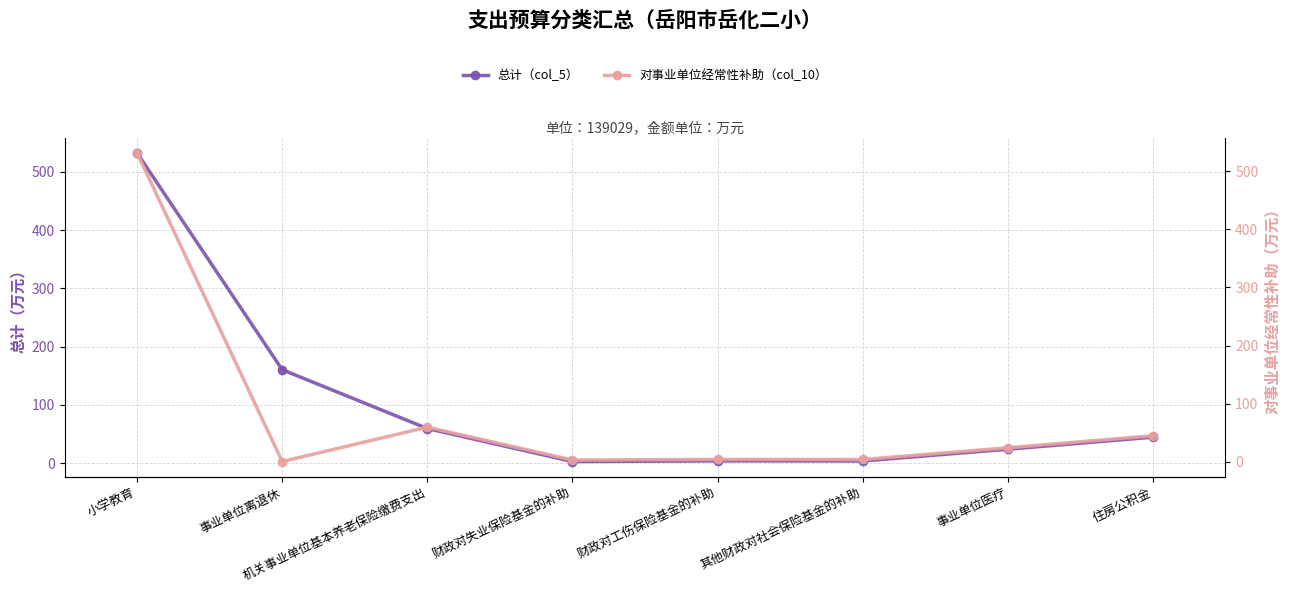

Is the value of 对事业单位经常性补助（col_10） at 事业单位离退休 greater than the value of 总计（col_5） at 小学教育?

No